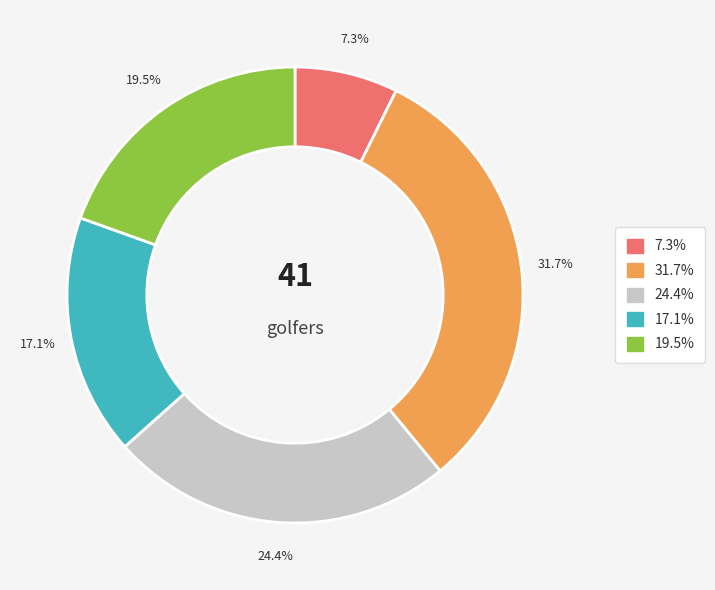

Is there a majority slice in this chart?

No